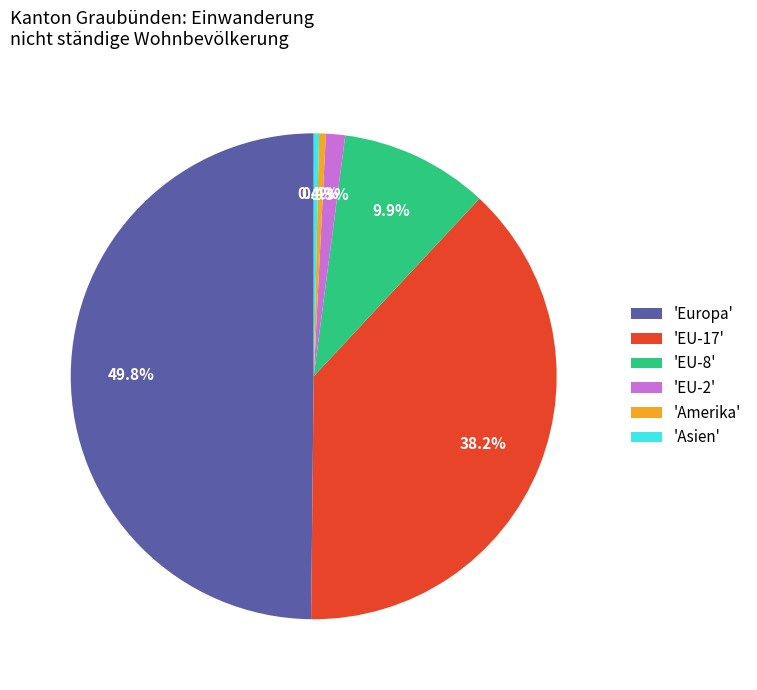

How many slices are in this pie chart?

6